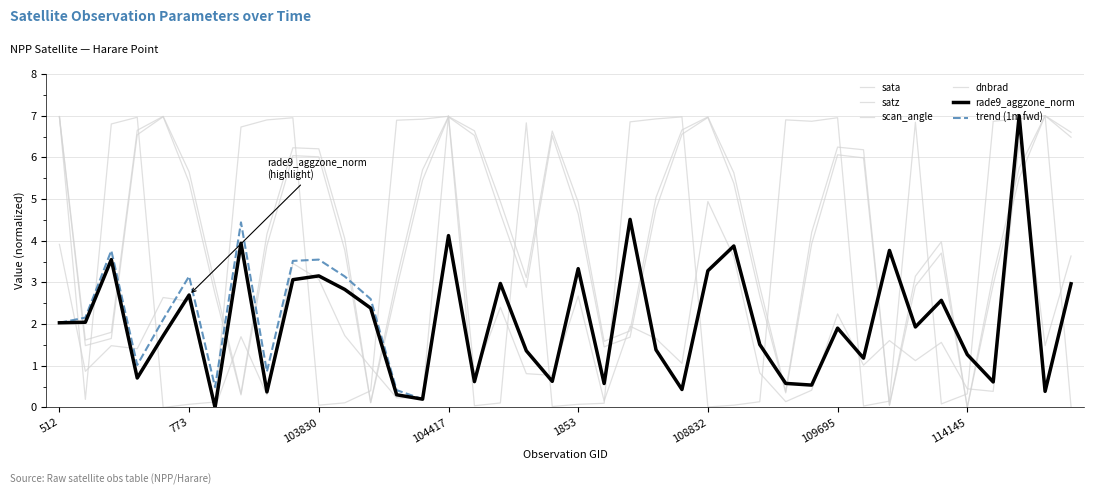

At which category is the sum across all series the highest?

104417